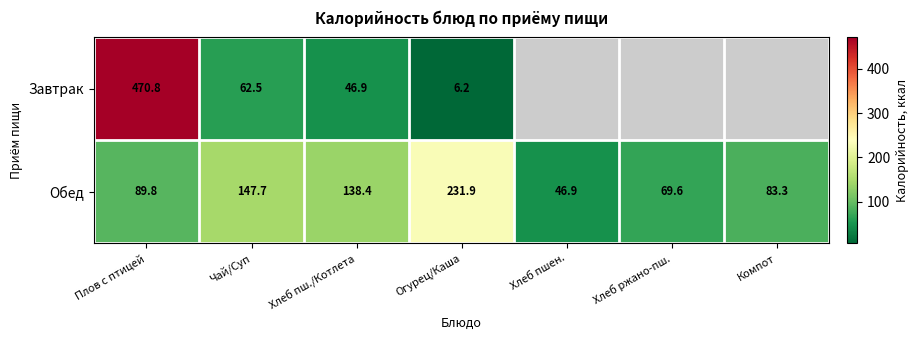

Between Огурец/Каша and Хлеб пш./Котлета, which is larger?

Хлеб пш./Котлета